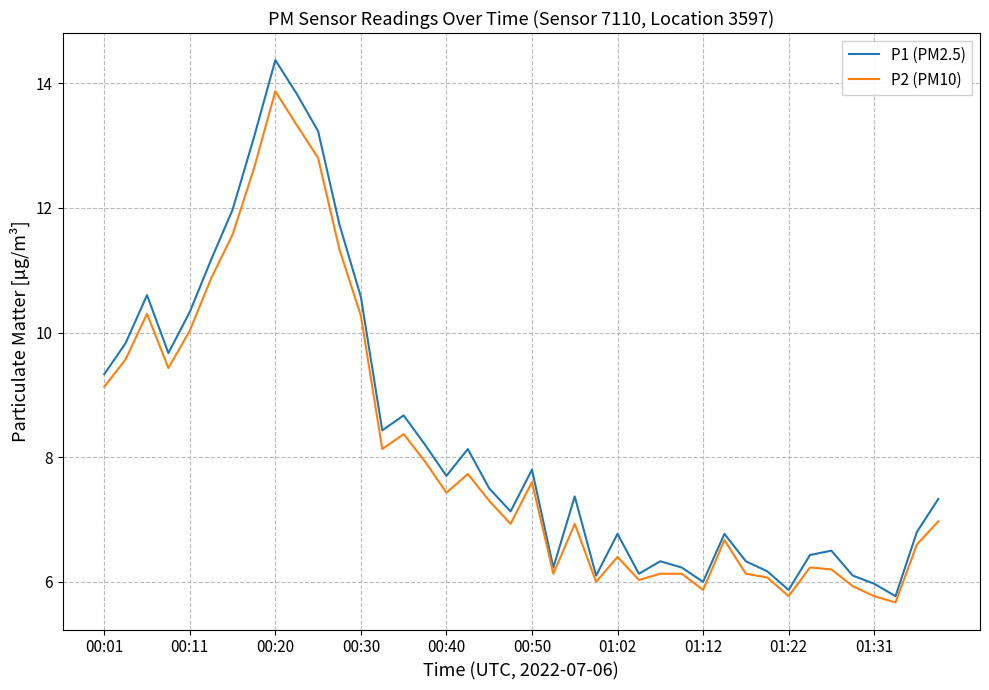

True or false: P1 (PM2.5) and P2 (PM10) cross at least once.

False